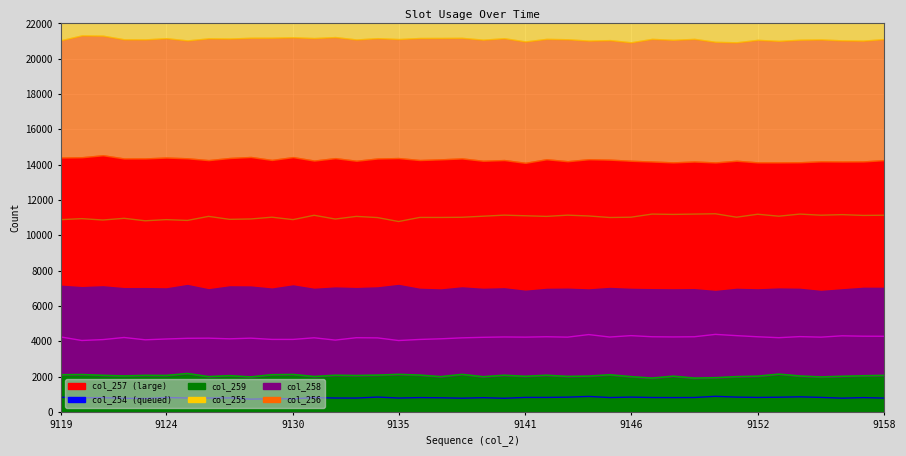

True or false: col_255 line and col_254 line cross at least once.

False